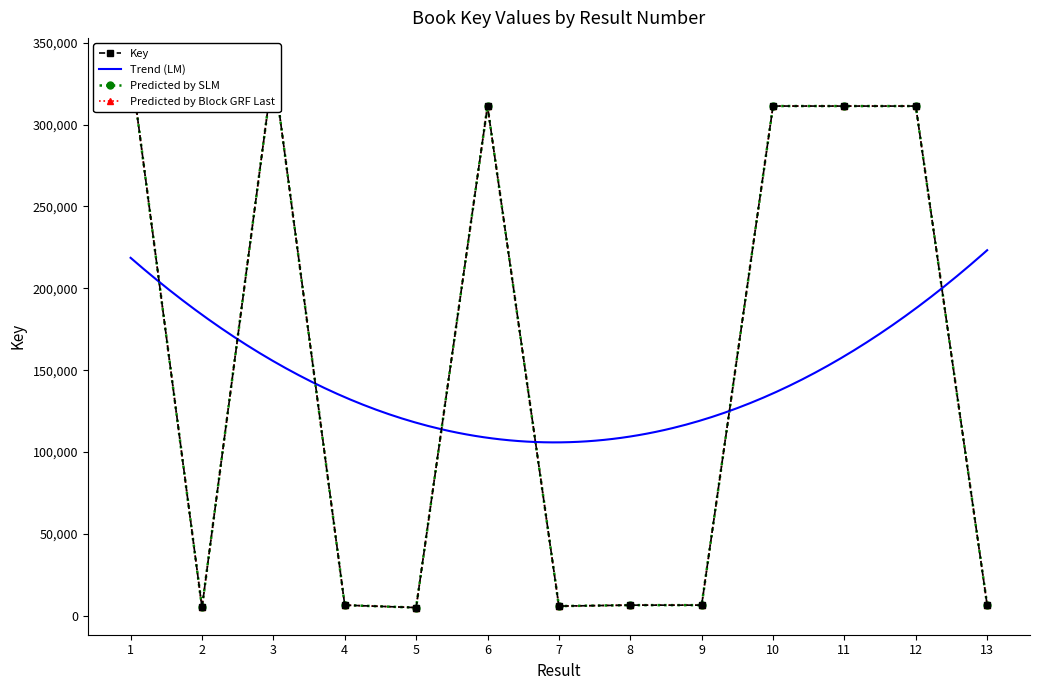

Does the chart have visible grid lines?

No